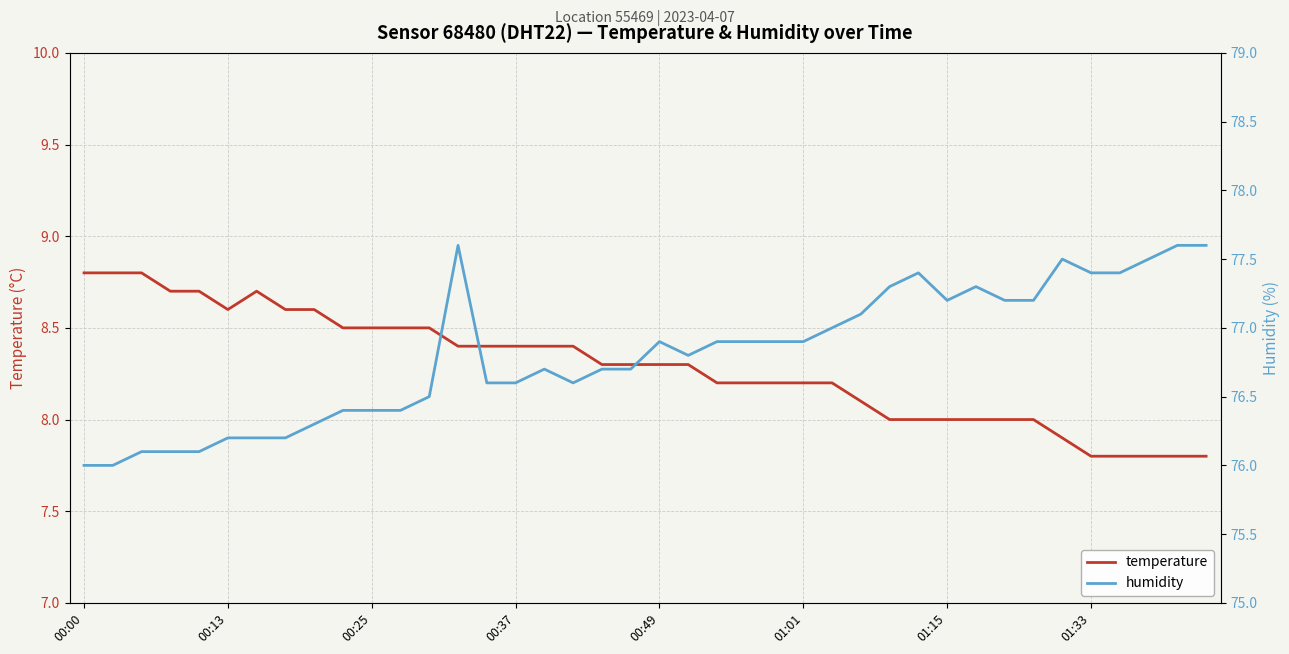

True or false: humidity and temperature intersect in this chart.

False